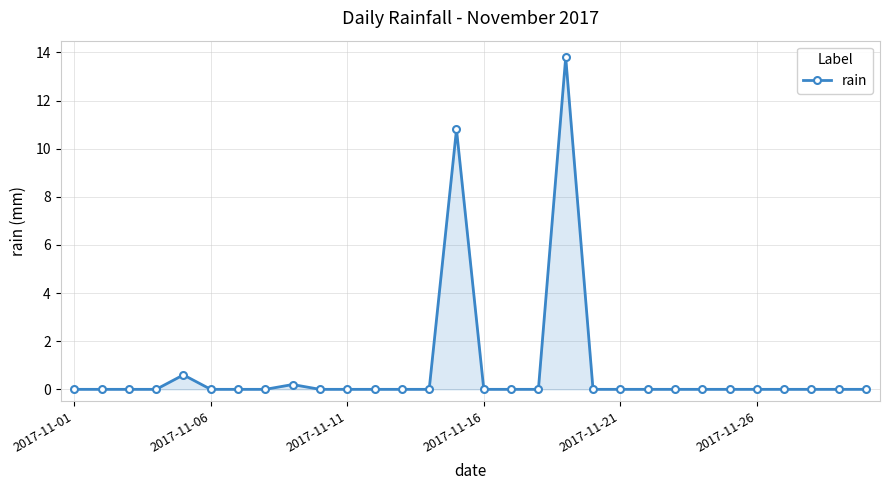

What is the average value?

0.8